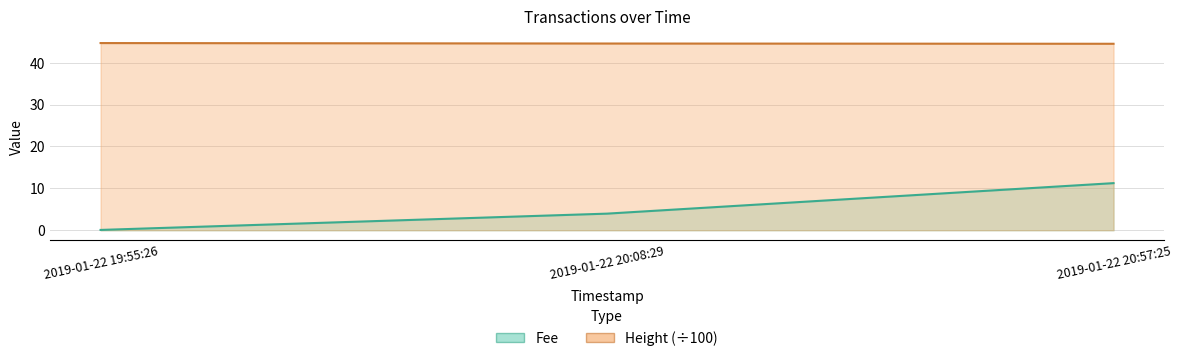

How many data points in Fee are above 3?

2